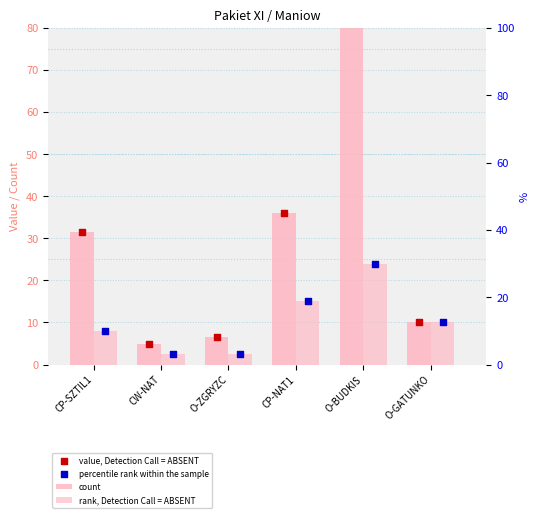

What are all the series names shown in the legend?

count, rank, Detection Call = ABSENT, value, Detection Call = ABSENT, percentile rank within the sample